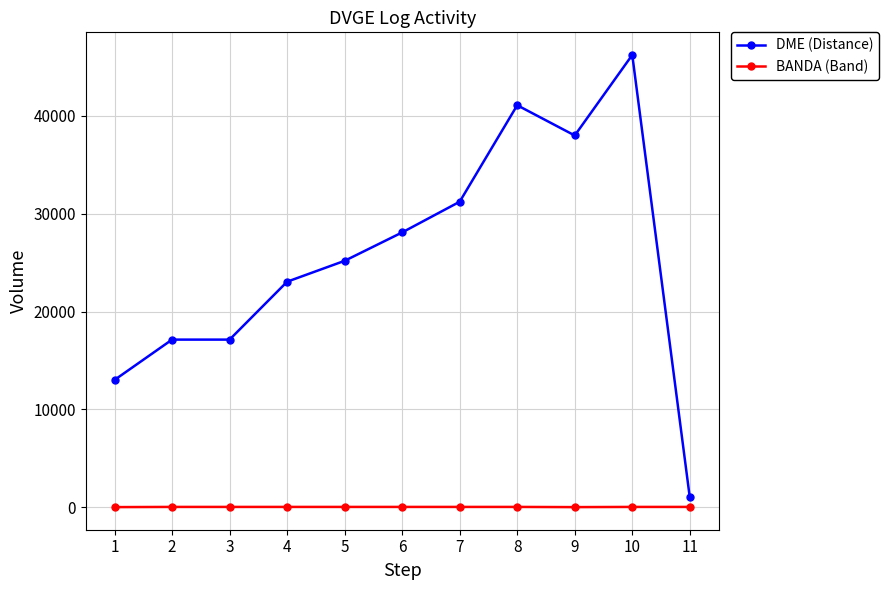

What is the difference between the BANDA (Band) values at 1 and 10?

20